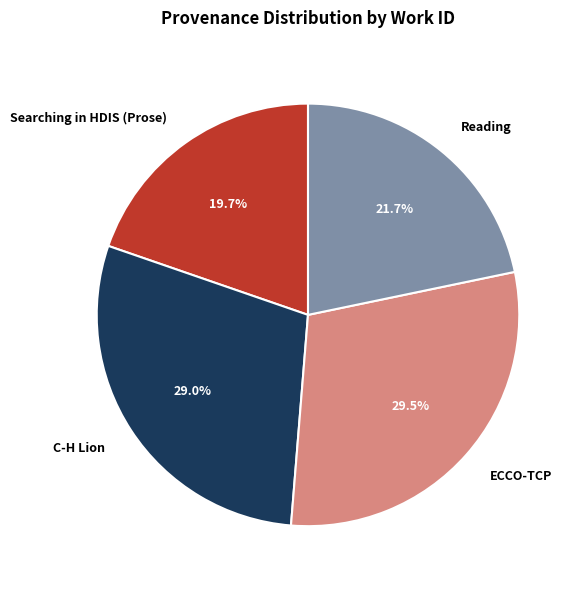

What is the smallest slice in the pie chart?

Searching in HDIS (Prose)